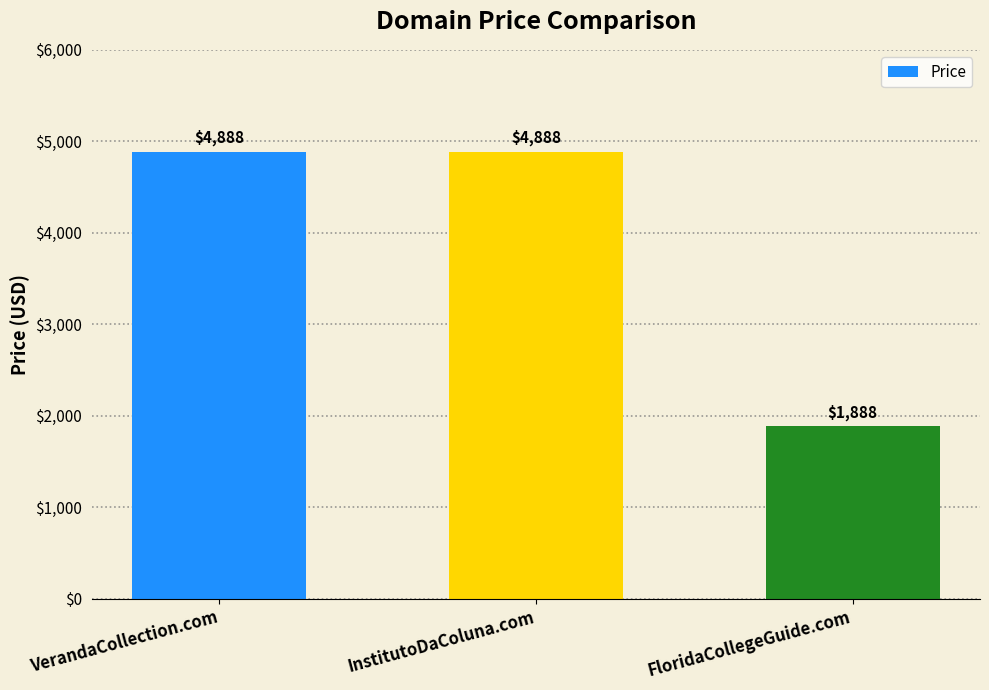

What is the value of the 2nd bar from the left?

4888